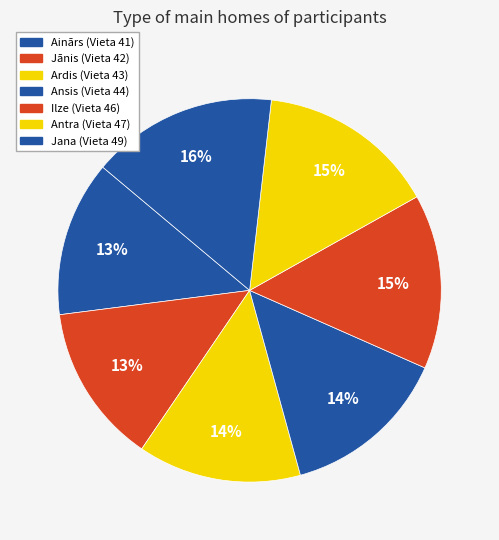

To the nearest percent, what is the difference between the Jānis and Jana slice percentages?

2%